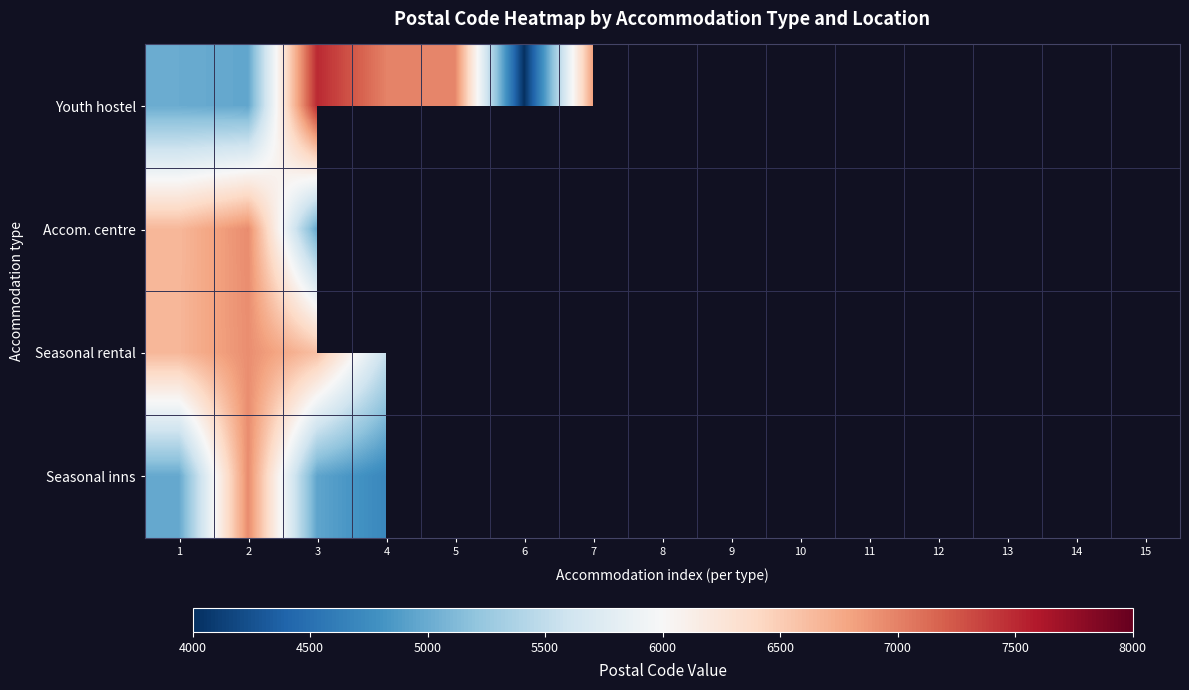

At how many categories does at least one series exceed 7104?

1